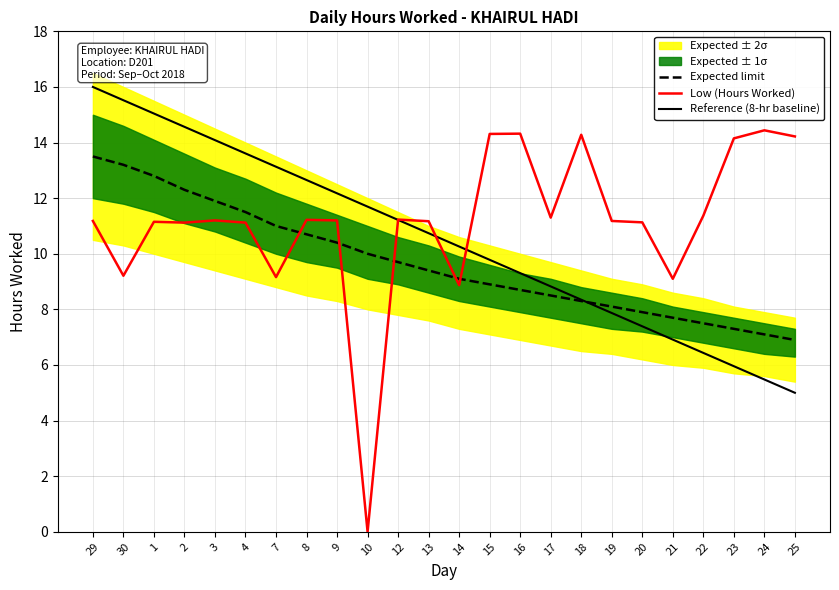

What is the average value of the Low (Hours Worked) series?

11.2